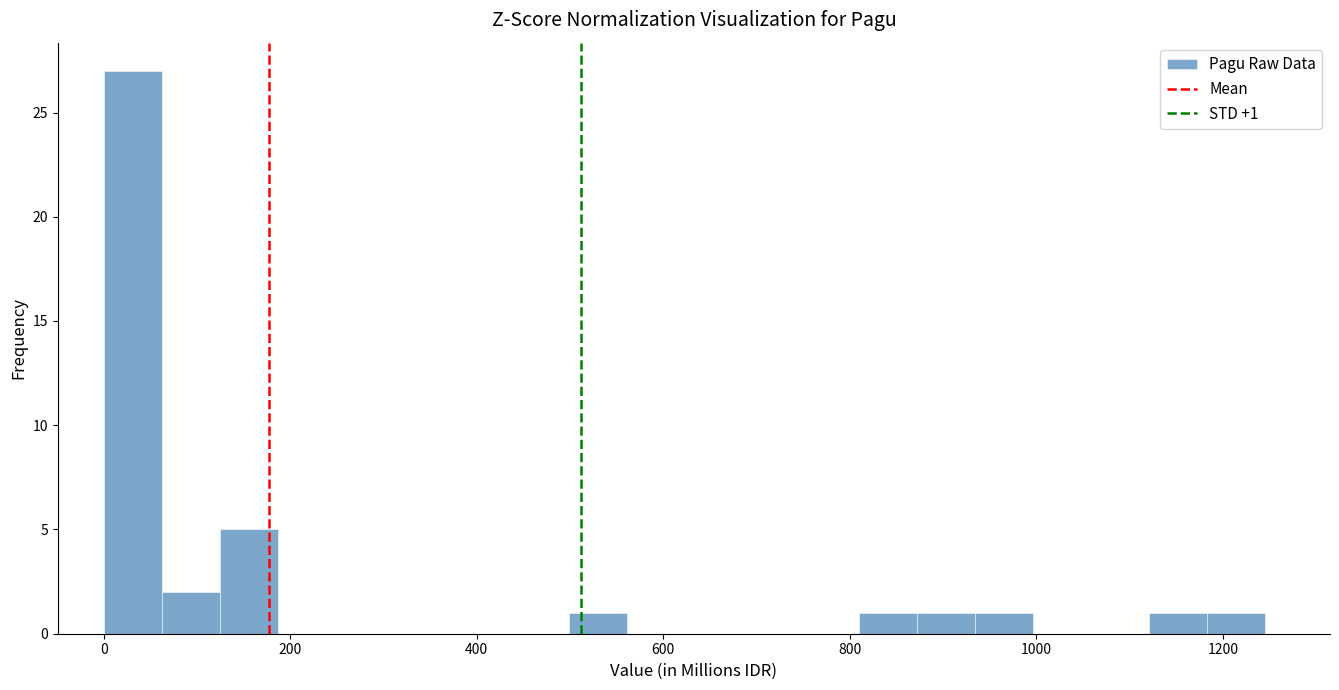

Around what value on the x-axis is the tallest bar? Give the approximate position of its centre, as read against the axis.

40